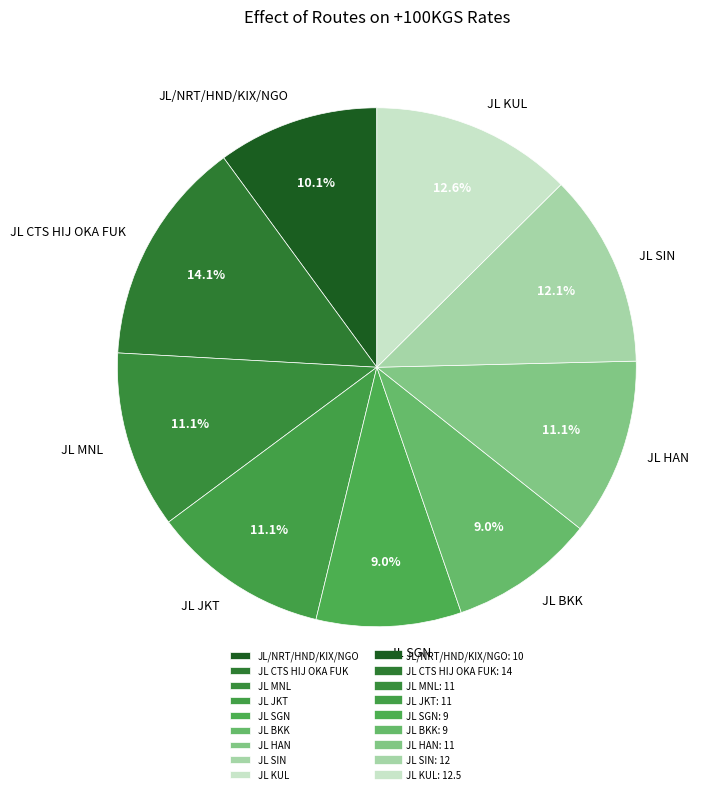

What is the largest slice in the pie chart?

JL CTS HIJ OKA FUK